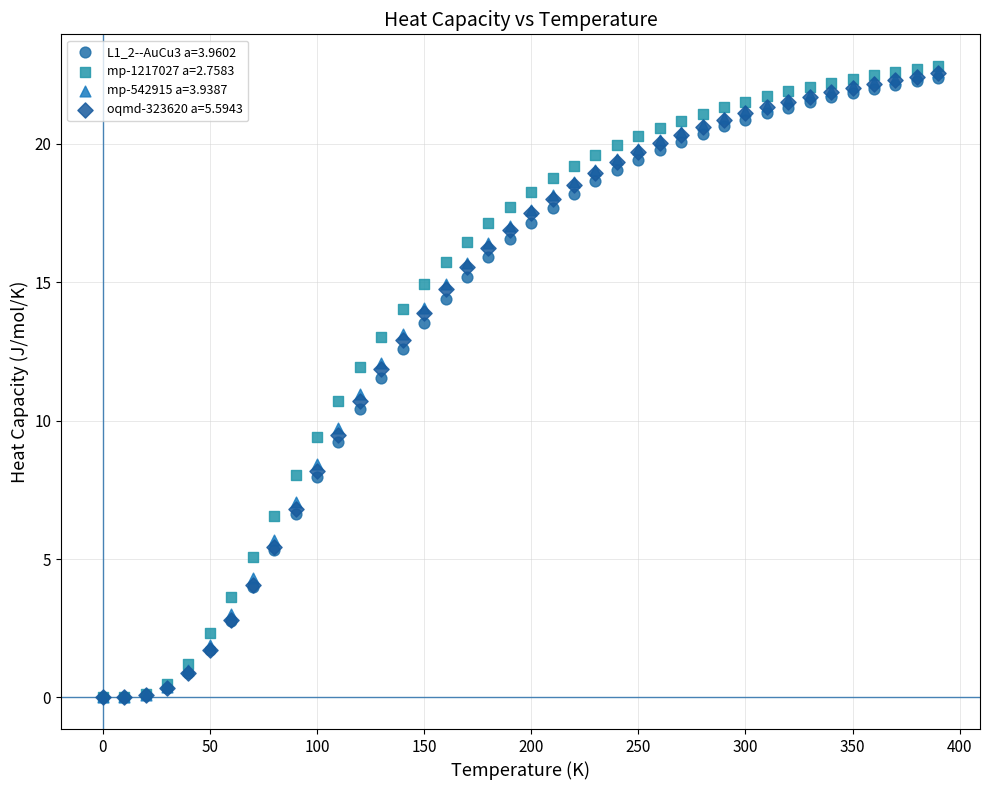

What are all the series names shown in the legend?

L1_2--AuCu3 a=3.9602, mp-1217027 a=2.7583, mp-542915 a=3.9387, oqmd-323620 a=5.5943